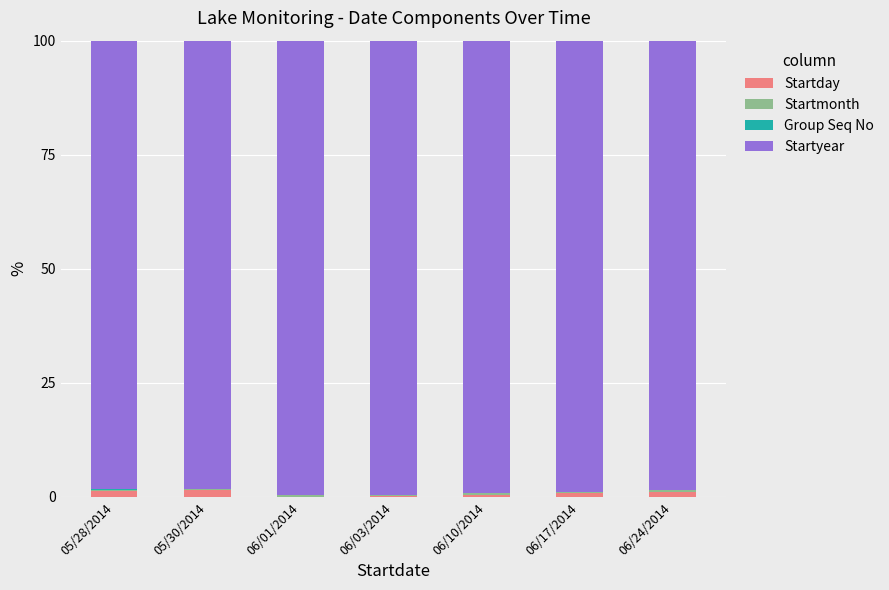

Are the bars horizontal?

No